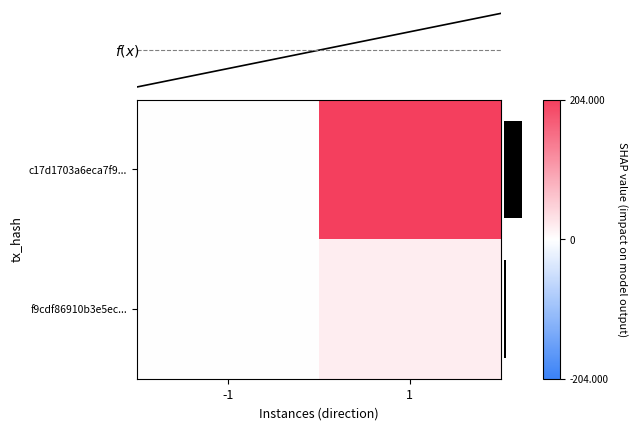

What is the difference between the highest and lowest values at 1?

185